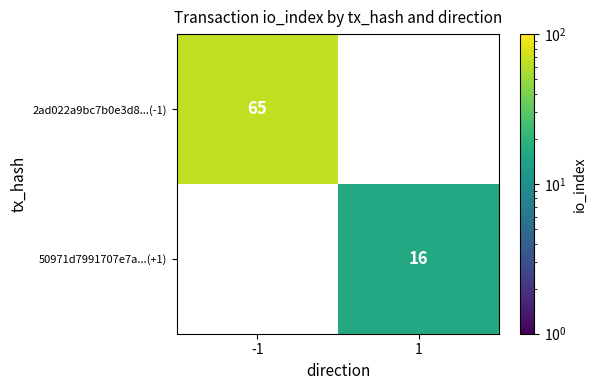

How many distinct data groups are displayed?

2